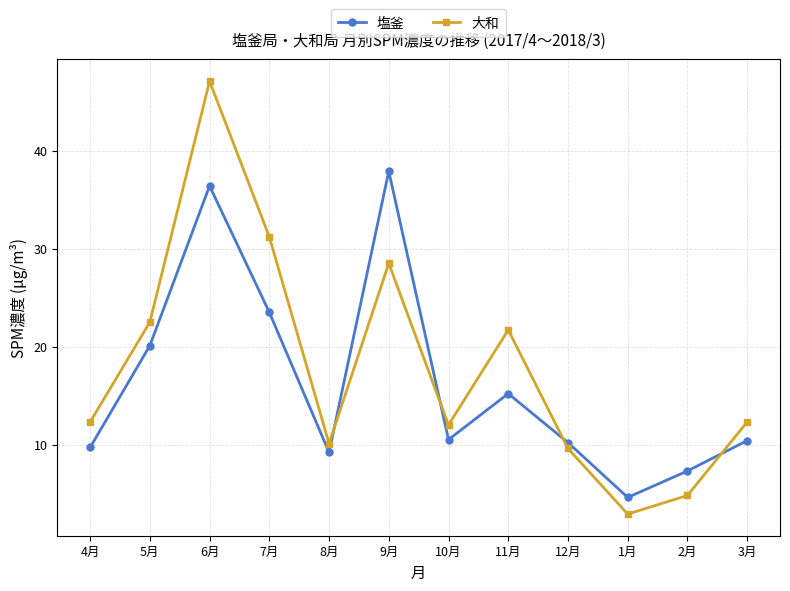

What is the value of the 塩釜 point at the 1st from the left?

9.7